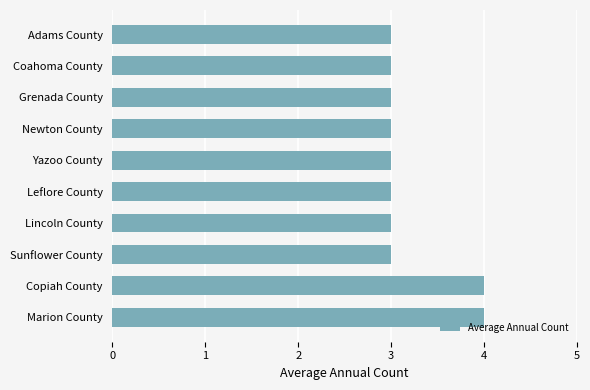

Count the values in the range 3 to 4.

10